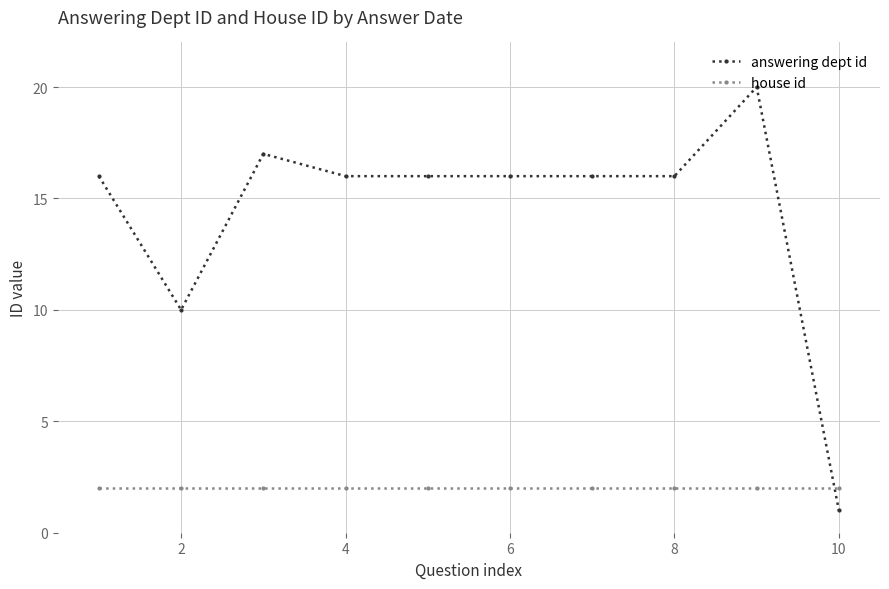

What is the greatest value displayed?

20